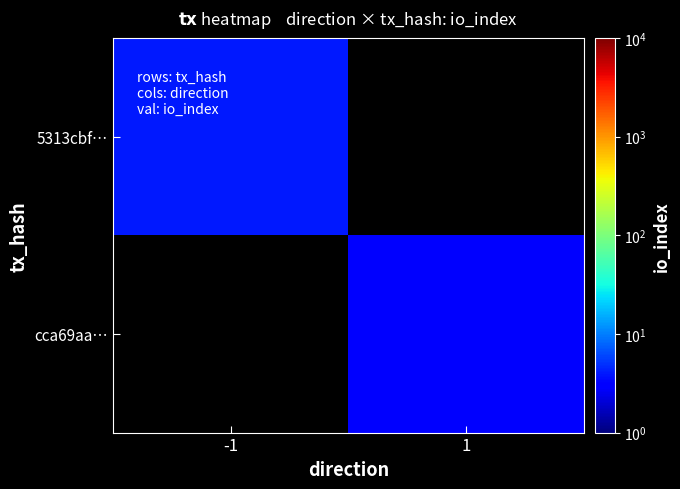

What is the minimum value for 5313cbf…?

4.0